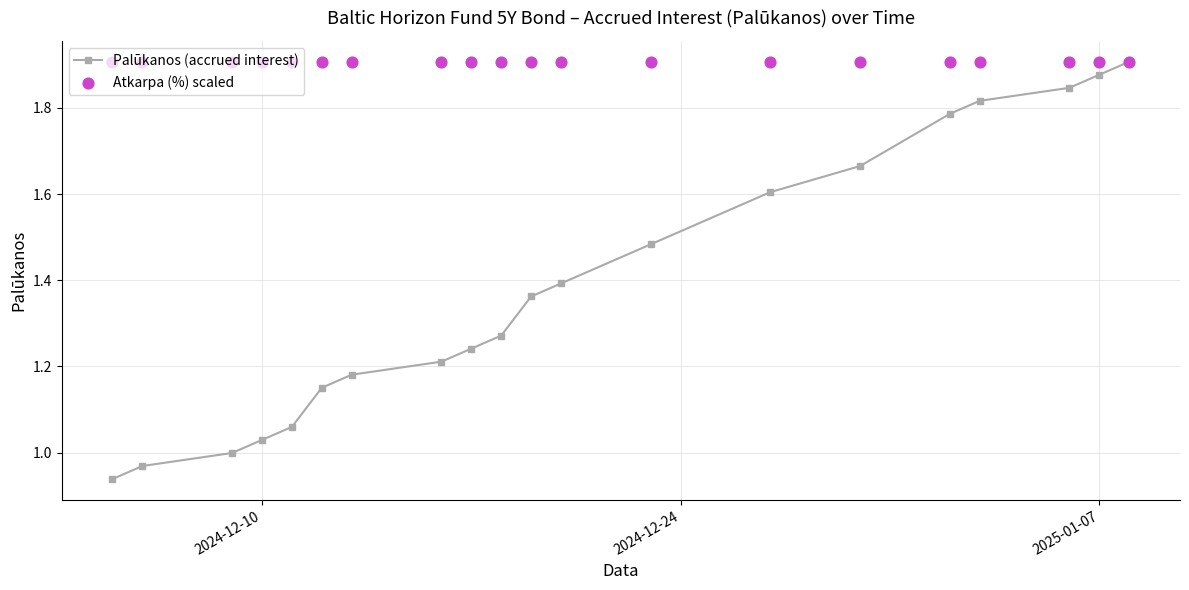

True or false: Palūkanos (accrued interest) has more than 0 interior local peaks.

False